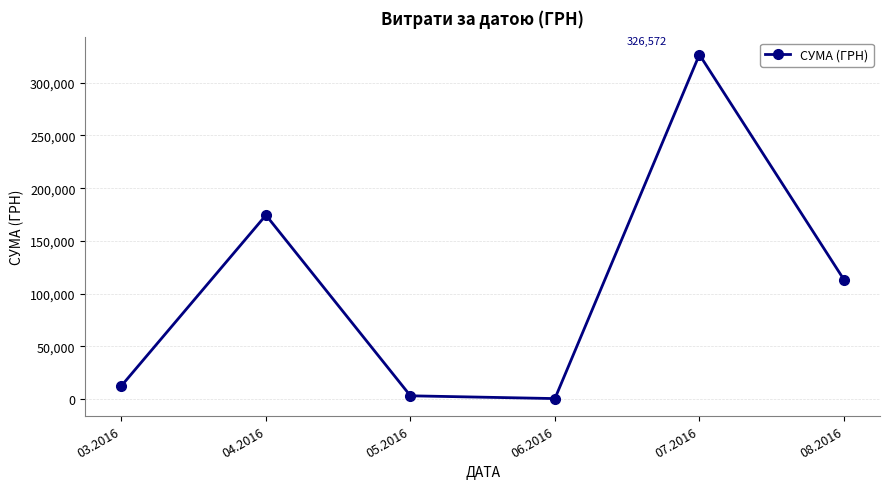

True or false: there are more than 1 points higher than both neighbors.

True